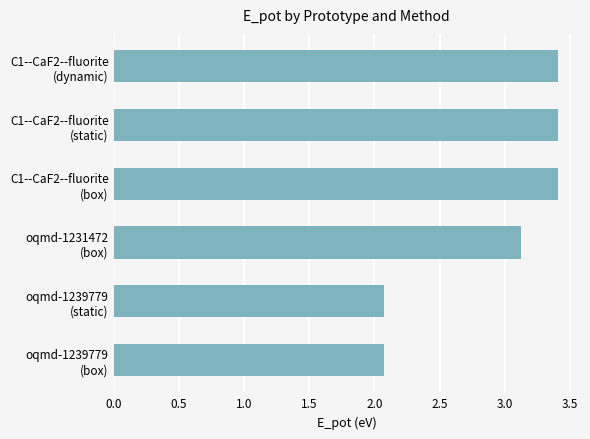

What is the greatest value displayed?

3.4